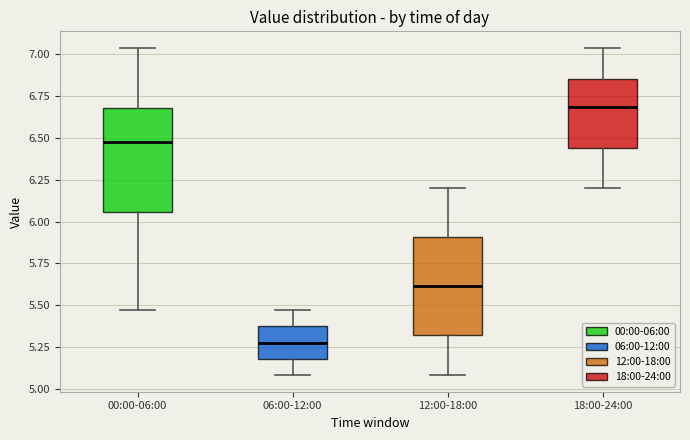

Reading left to right, read every box against the y-axis: the position of its median line, the range the box covers, and the ends of its whiskers. The values are not printed on the chart, so give them approximately, as read against the axis.

00:00-06:00: median 6.50, box 6.05 to 6.70, whiskers 5.45 to 7.05
06:00-12:00: median 5.30, box 5.20 to 5.35, whiskers 5.10 to 5.45
12:00-18:00: median 5.60, box 5.30 to 5.90, whiskers 5.10 to 6.20
18:00-24:00: median 6.70, box 6.45 to 6.85, whiskers 6.20 to 7.05